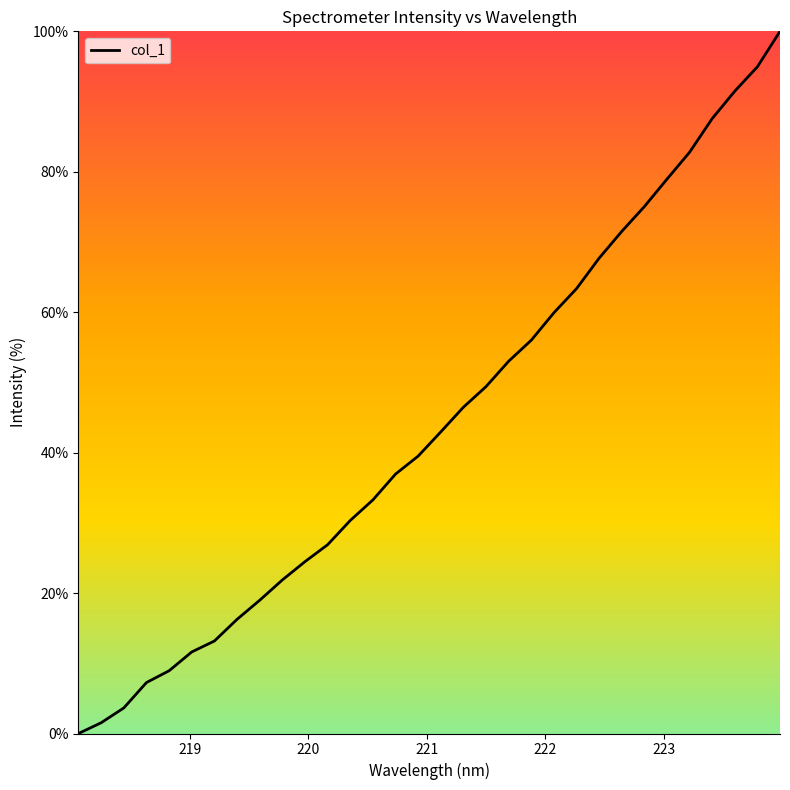

What is the maximum value shown in the chart?

100.0